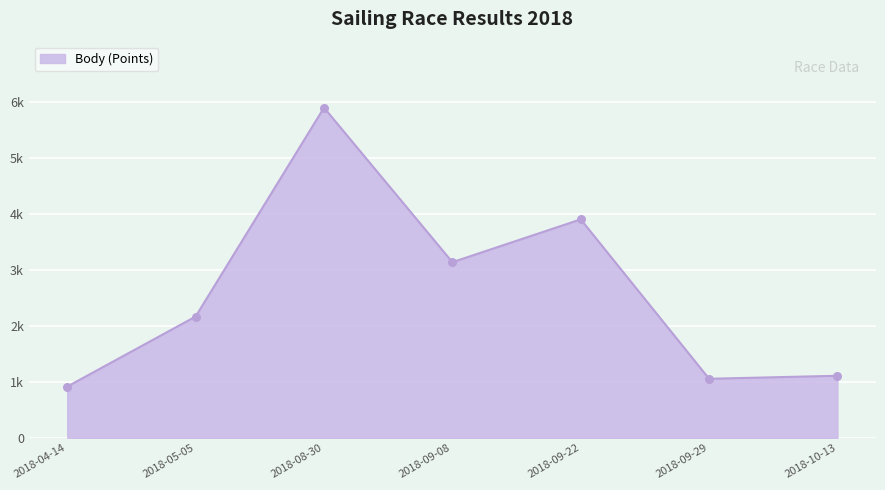

Which has a higher value, 2018-05-05 or 2018-08-30?

2018-08-30